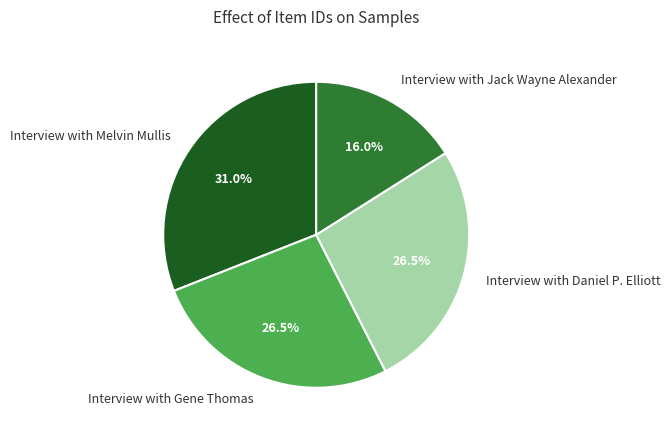

Approximately how many times larger is the value at Interview with Jack Wayne Alexander compared to Interview with Daniel P. Elliott?

0.6